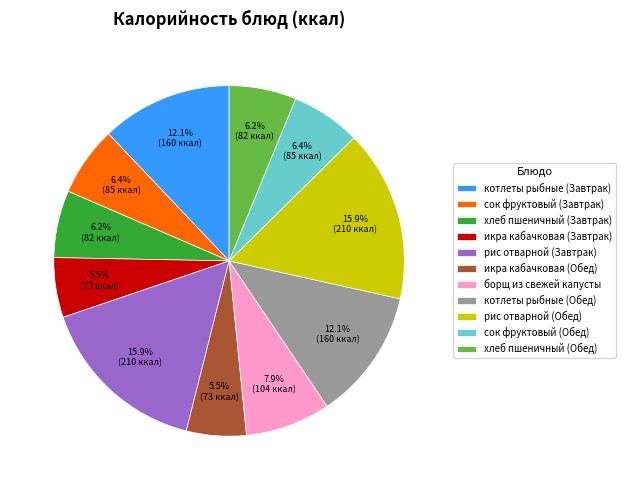

Which has a higher value, икра кабачковая (Обед) or сок фруктовый (Обед)?

сок фруктовый (Обед)